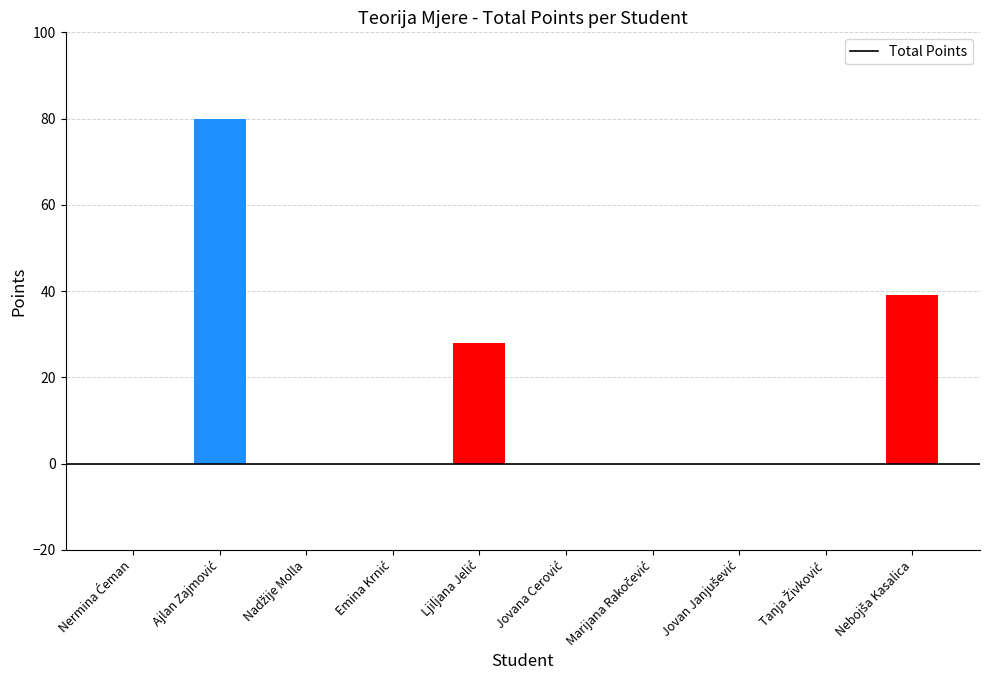

How many data points does each series have?

10